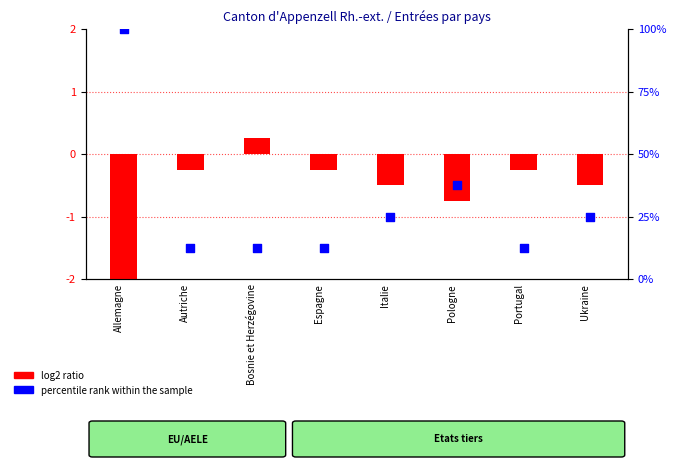

Which series has the largest total across all categories?

percentile rank within the sample